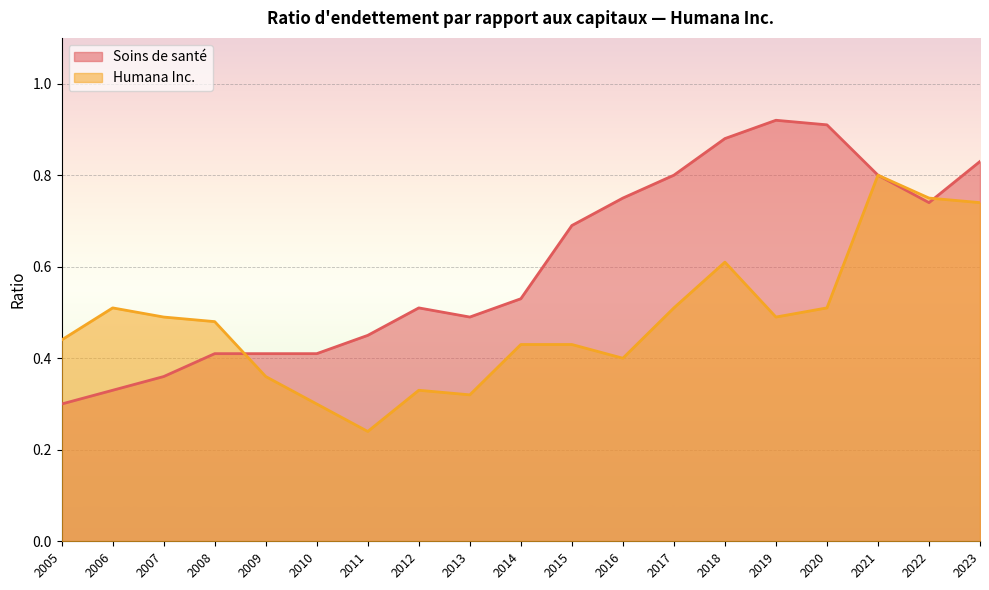

Which series changed the most between 2013 and 2019?

Soins de santé